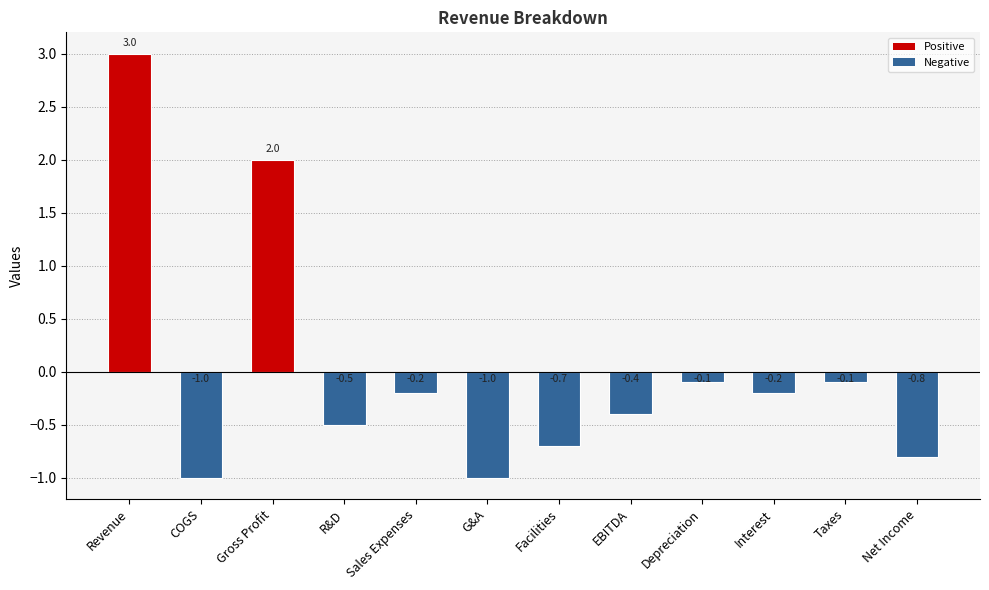

True or false: the data shows -0.1 at Depreciation.

True